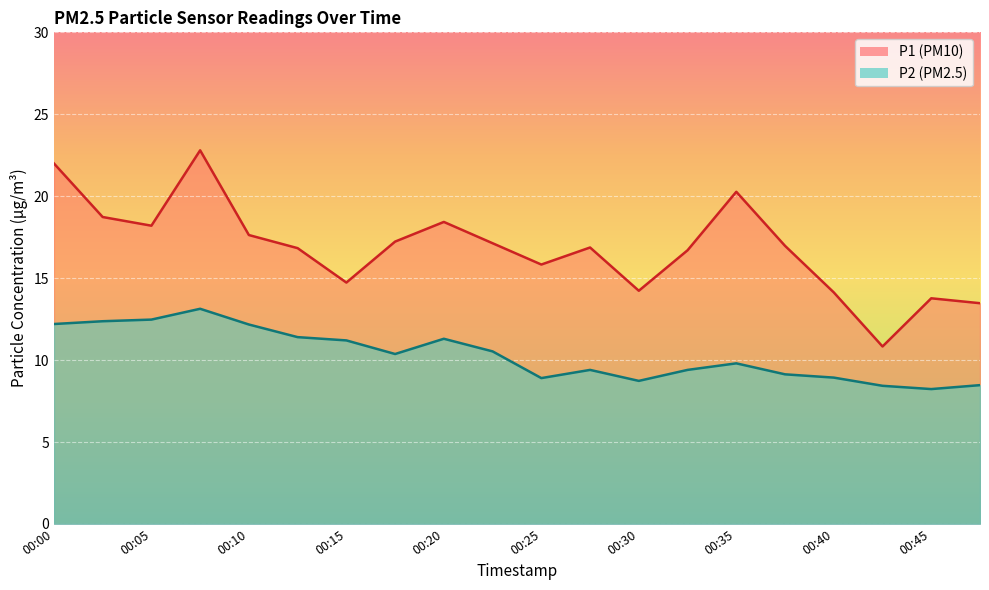

How many interior local peaks does the P2 series have?

4